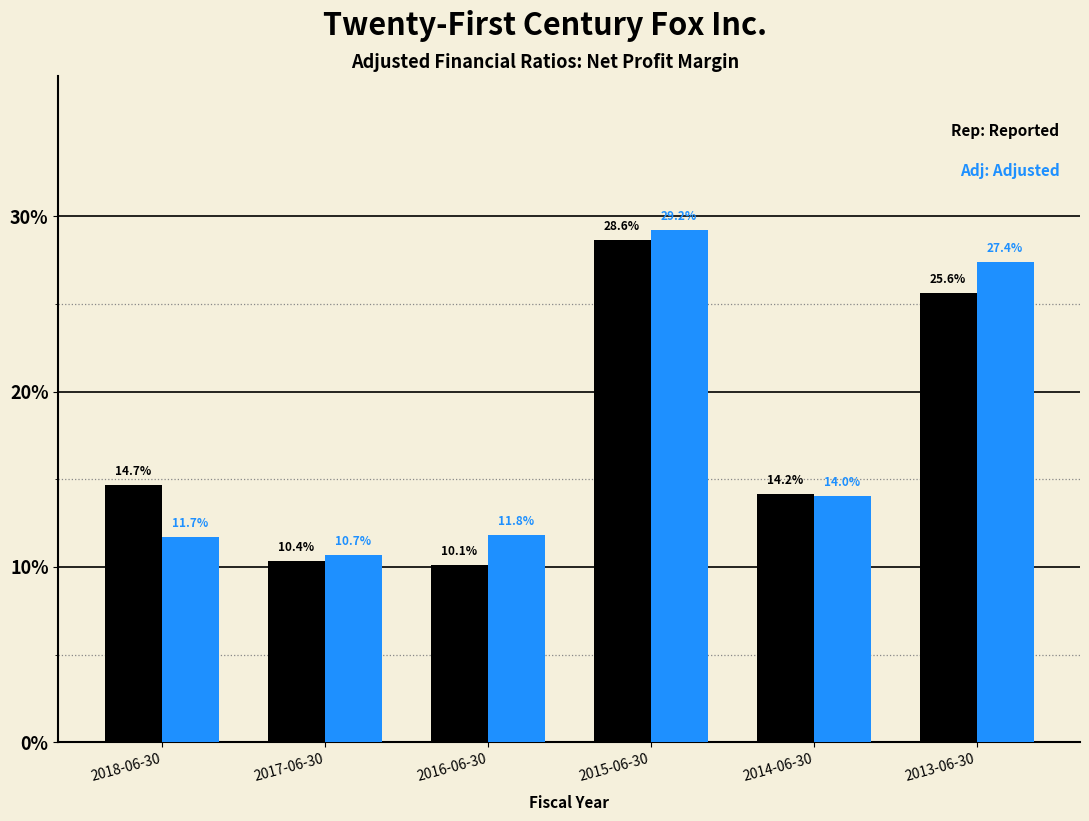

Does the chart contain stacked bars?

No